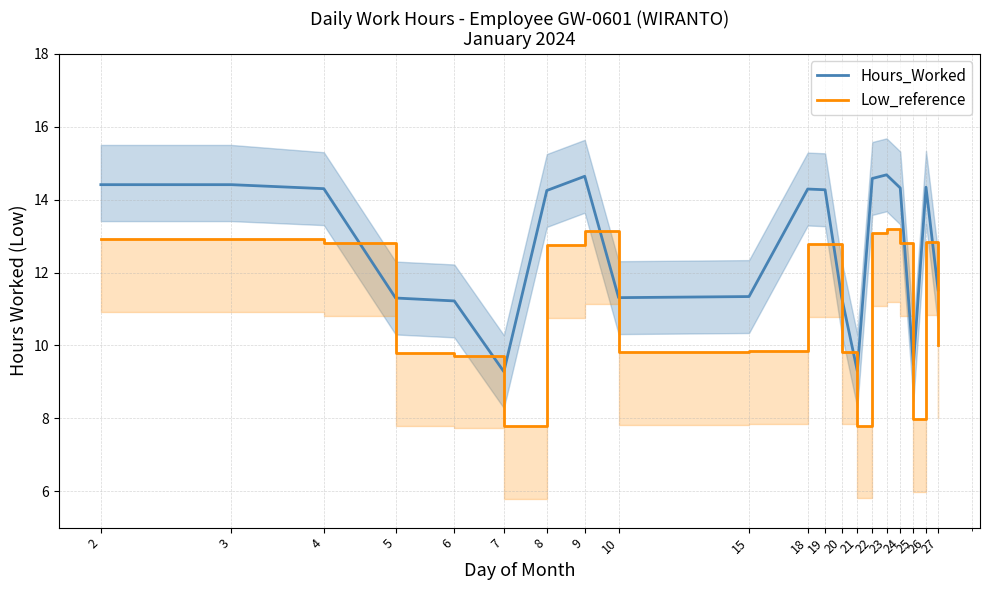

How many distinct data groups are displayed?

2